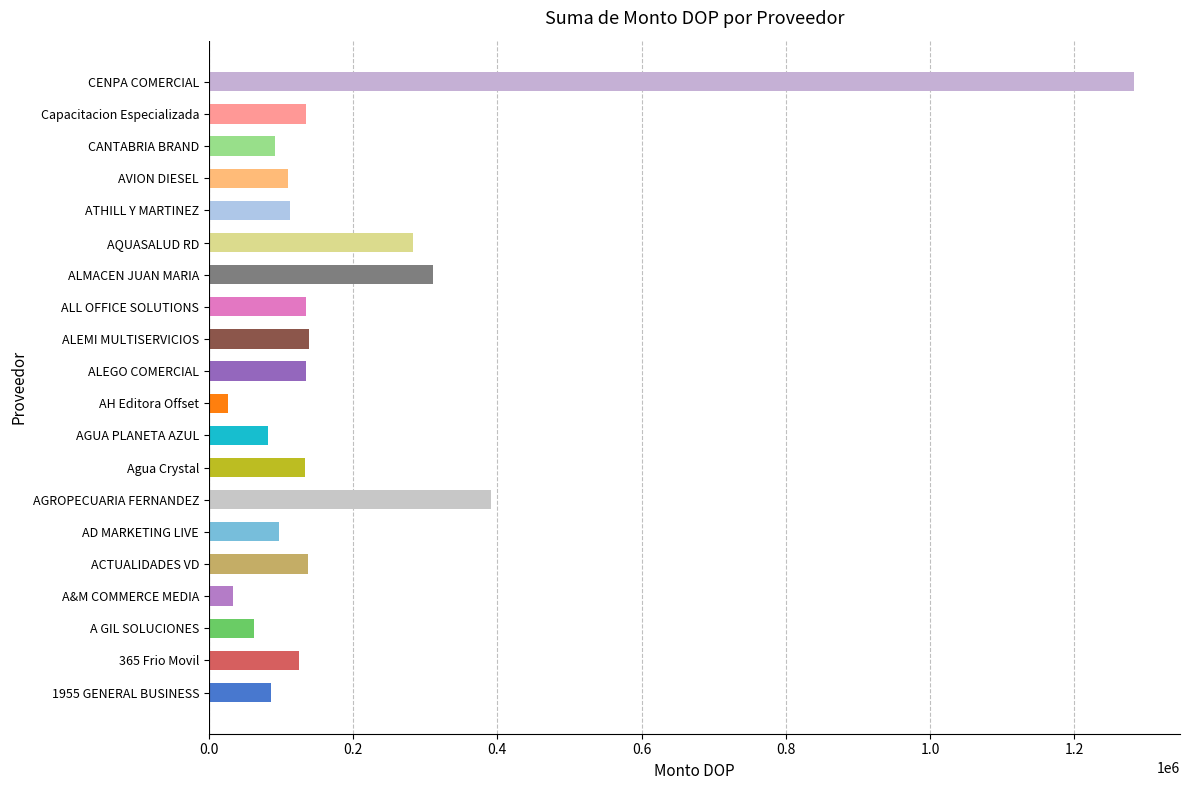

What is the difference between the values at ALEGO COMERCIAL and AH Editora Offset?

108160.0